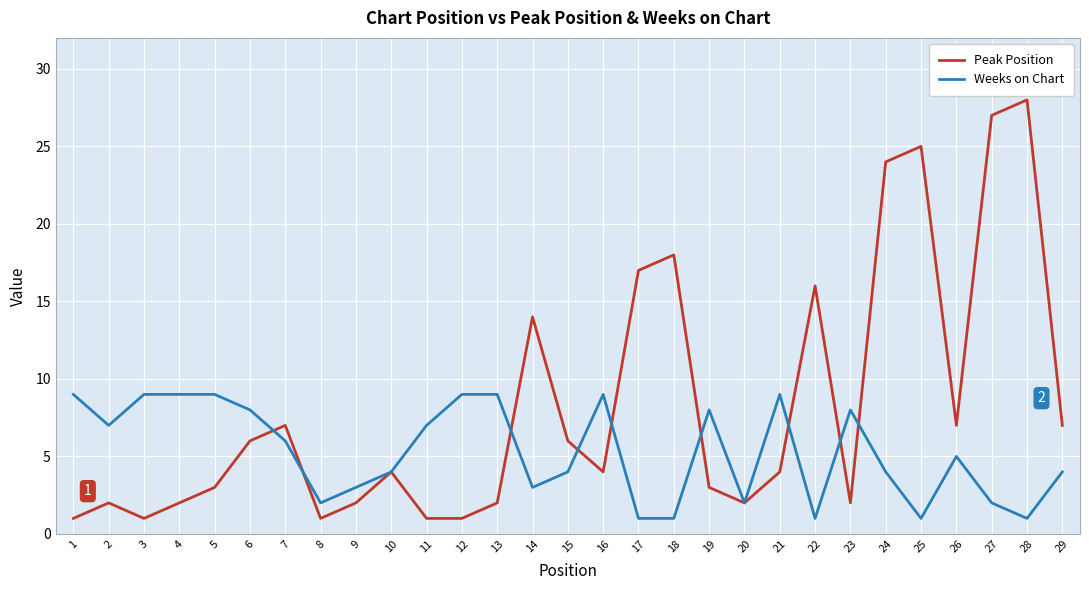

Where do Weeks on Chart and Peak Position first cross each other?

6 and 7